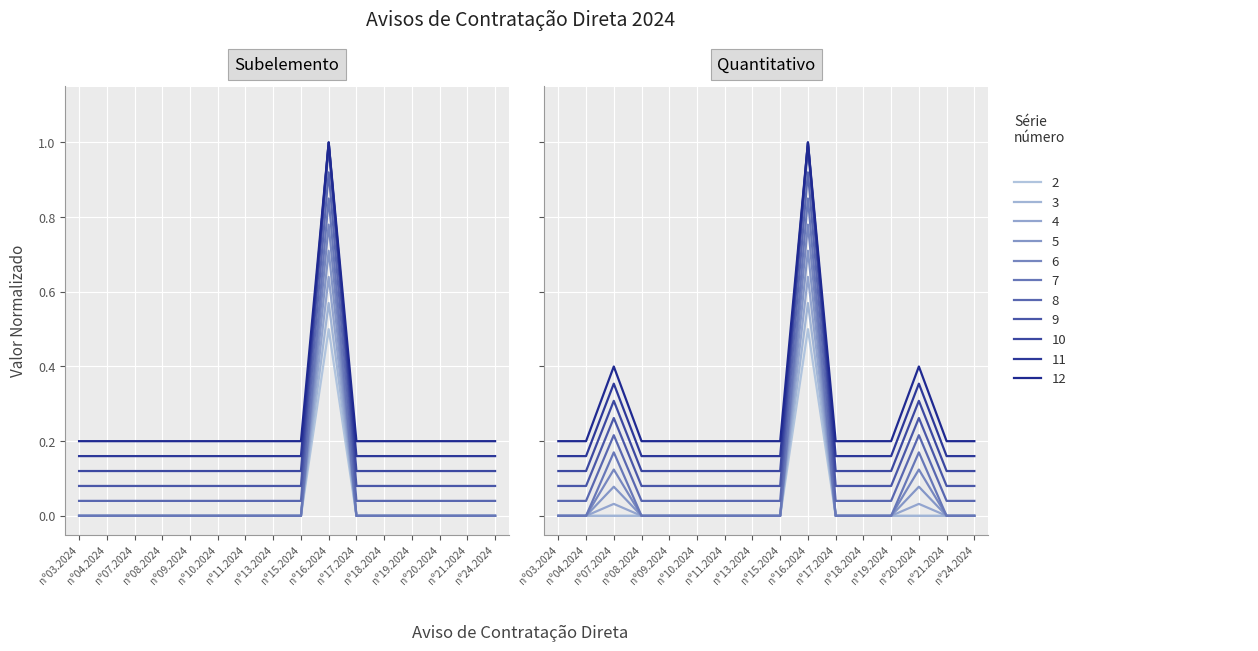

Reading left to right, extract all data points from this chart.

subelemento: 0.0	0.0	0.0	0.0	0.0	0.0	0.0	0.0	0.0	0.8	0.0	0.0	0.0	0.0	0.0	0.0
quantitativo: 0.0	0.0	0.2	0.0	0.0	0.0	0.0	0.0	0.0	0.8	0.0	0.0	0.0	0.2	0.0	0.0